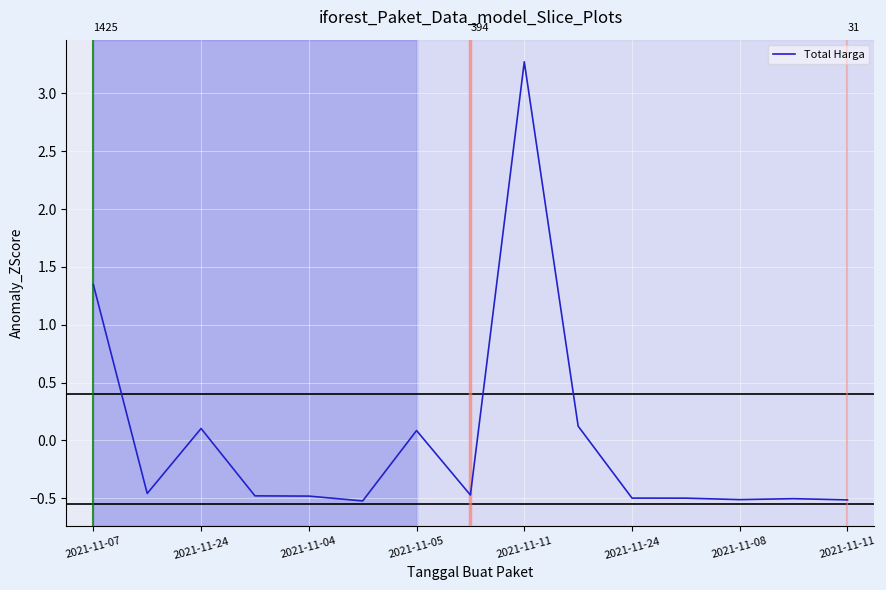

Does the chart have visible grid lines?

Yes